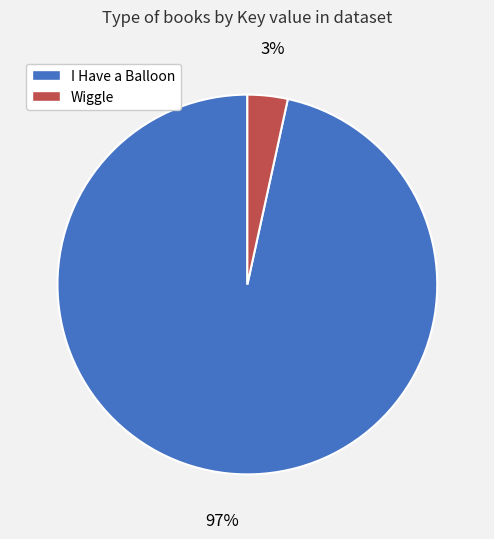

Count the number of slices in the pie.

2